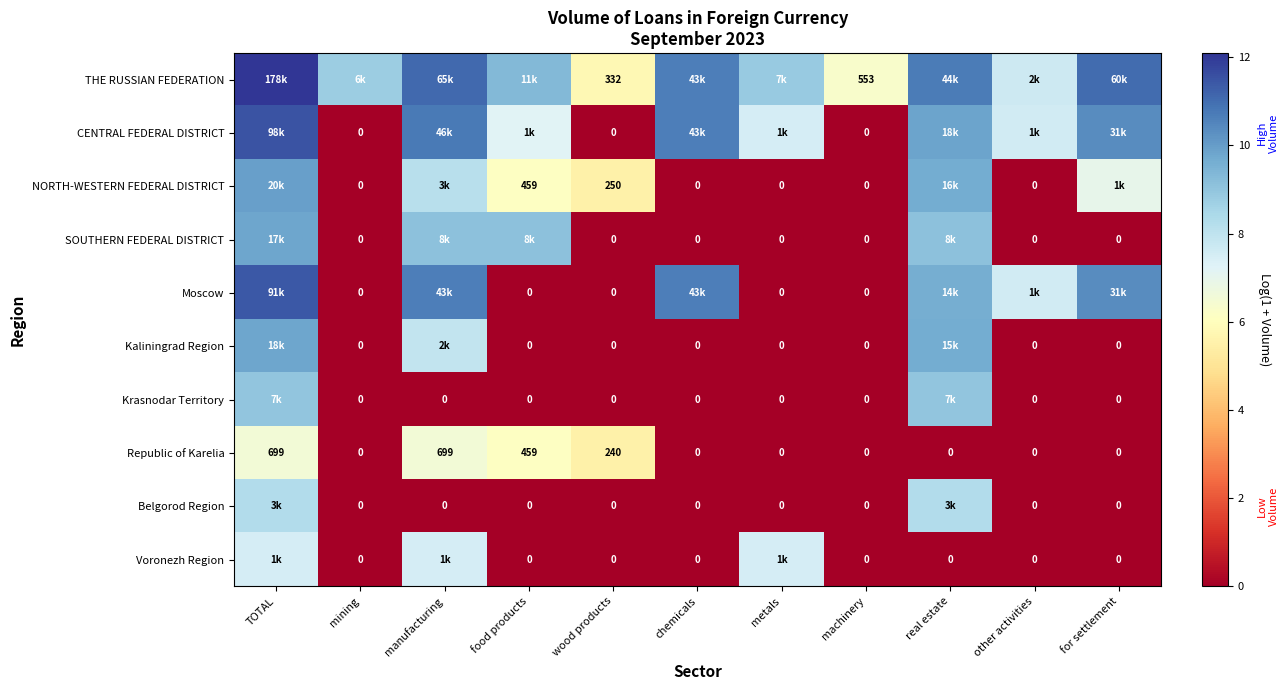

At which label is SOUTHERN FEDERAL DISTRICT closest to 4?

mining